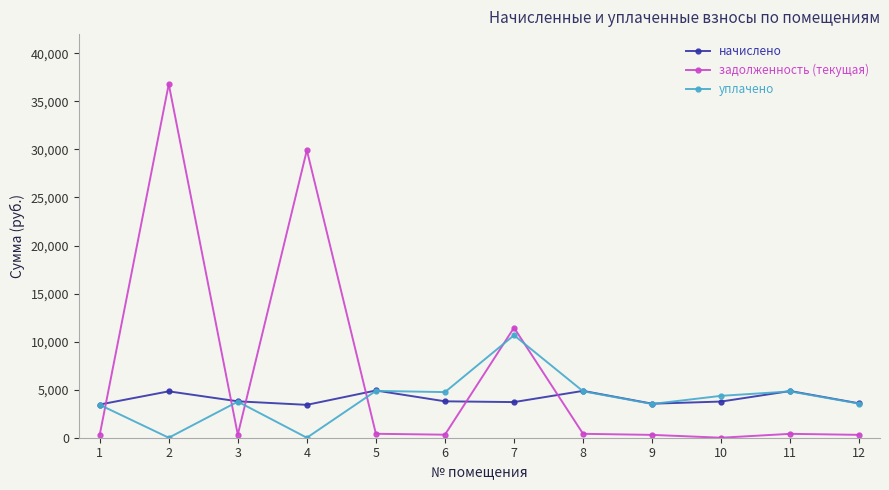

What is the lowest value of the начислено series?

3420.6